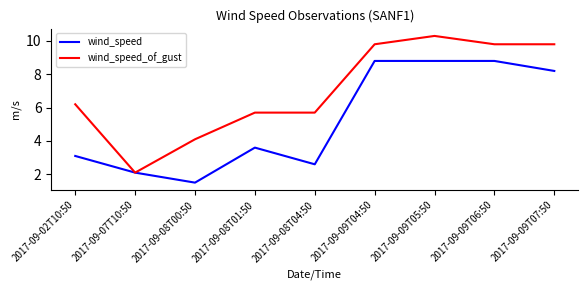

At which label does wind_speed first exceed 3?

2017-09-02T10:50